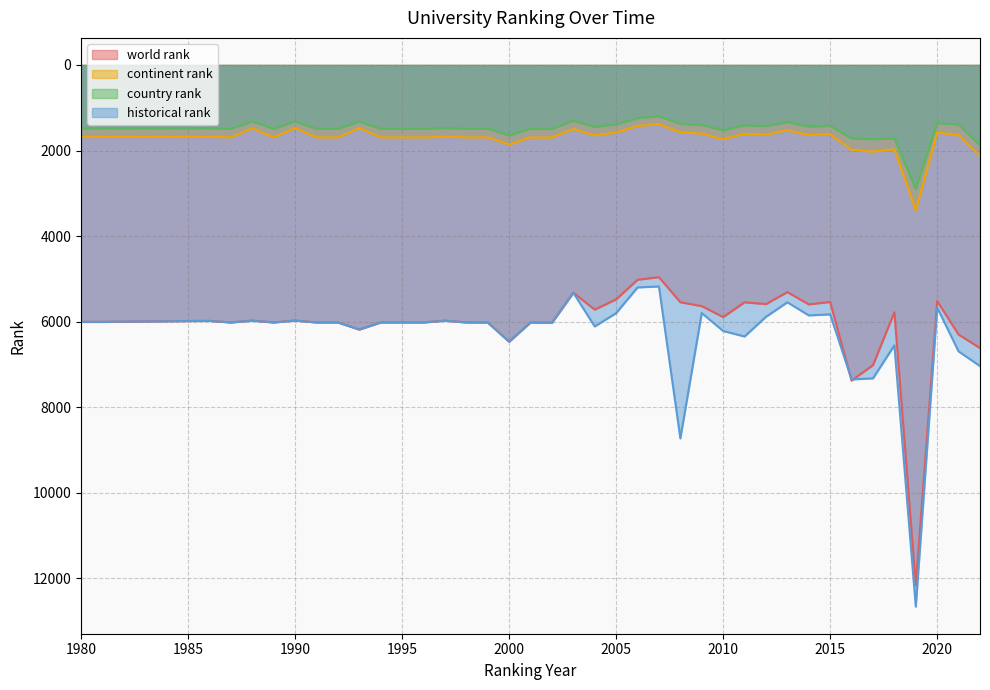

Is it true that continent rank equals 922.4 at 2007?

False